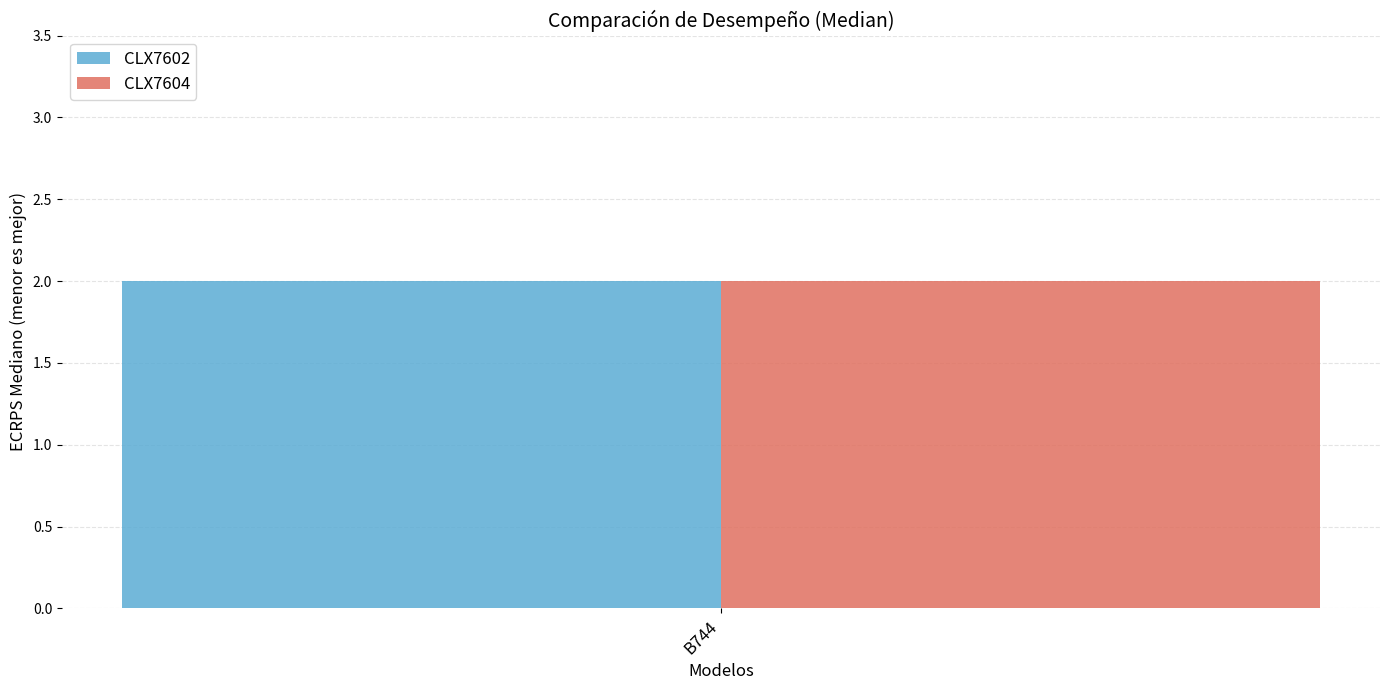

Which series has the largest total across all categories?

CLX7604